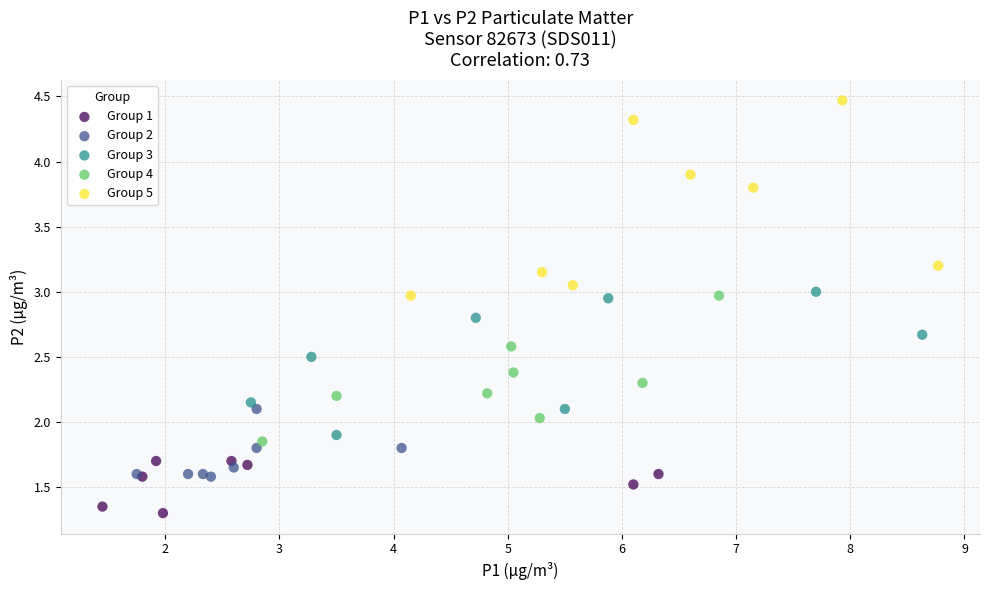

Which series has the widest spread of Y values?

Group 5